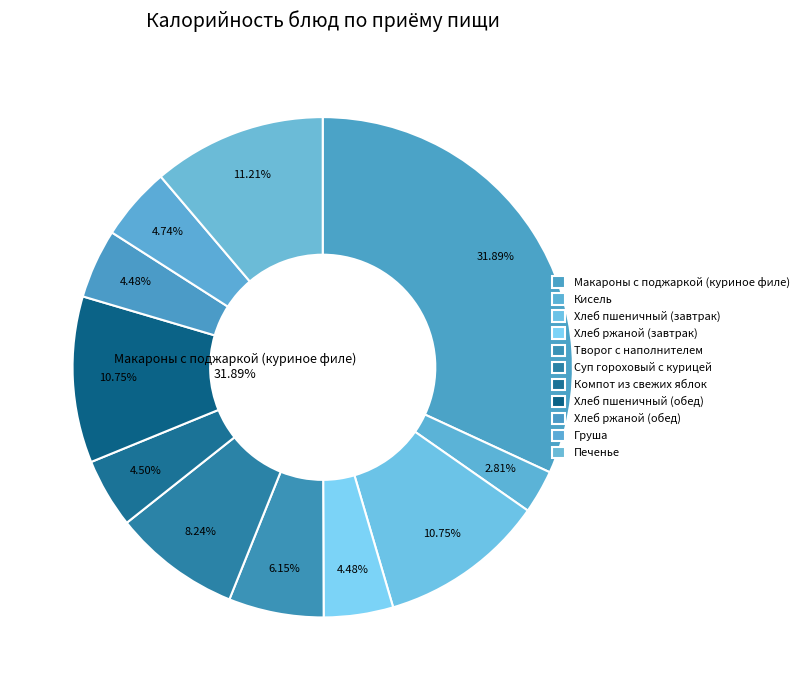

Count the number of slices in the pie.

11